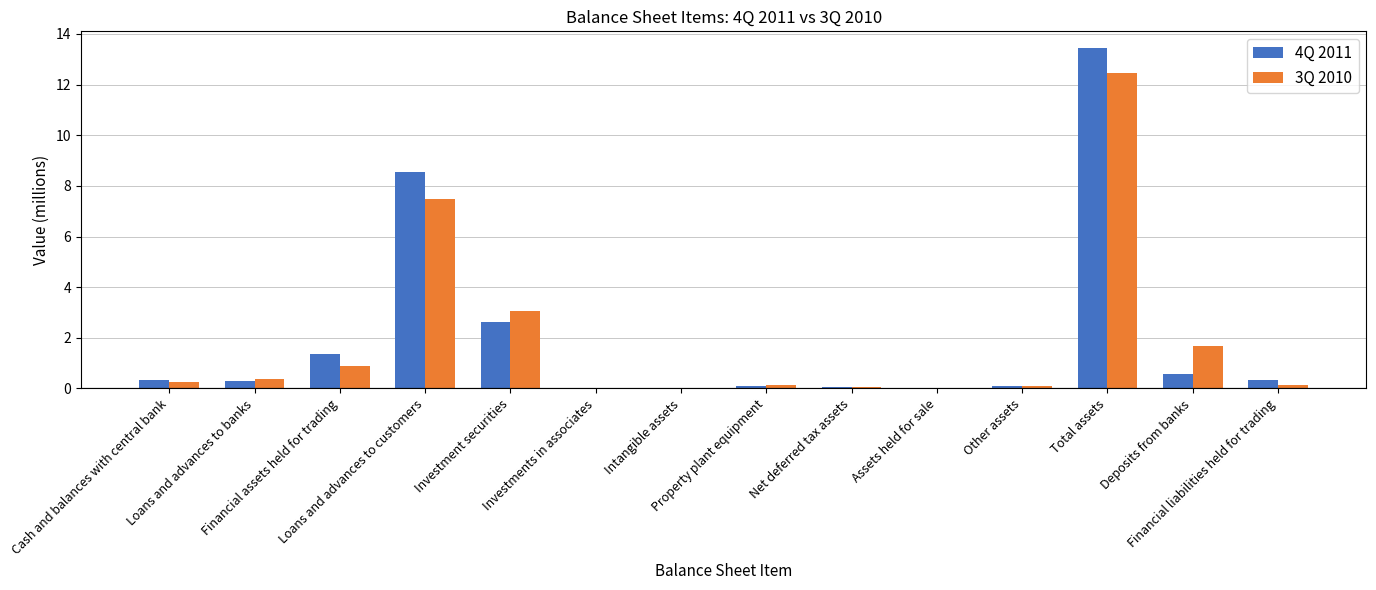

Are the bars horizontal?

No